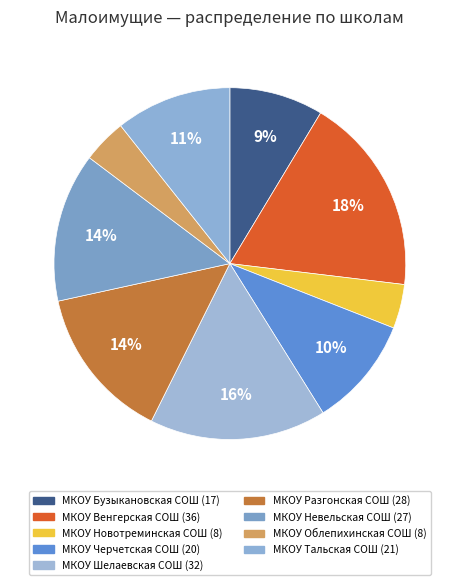

How many segments does this pie chart have?

9